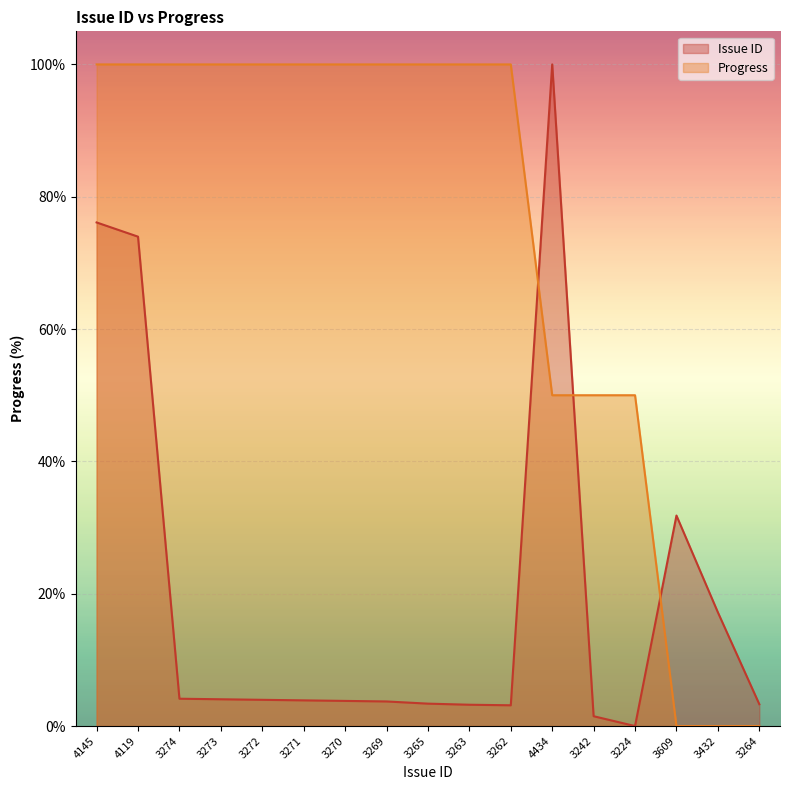

True or false: Progress and Issue ID cross at least once.

True